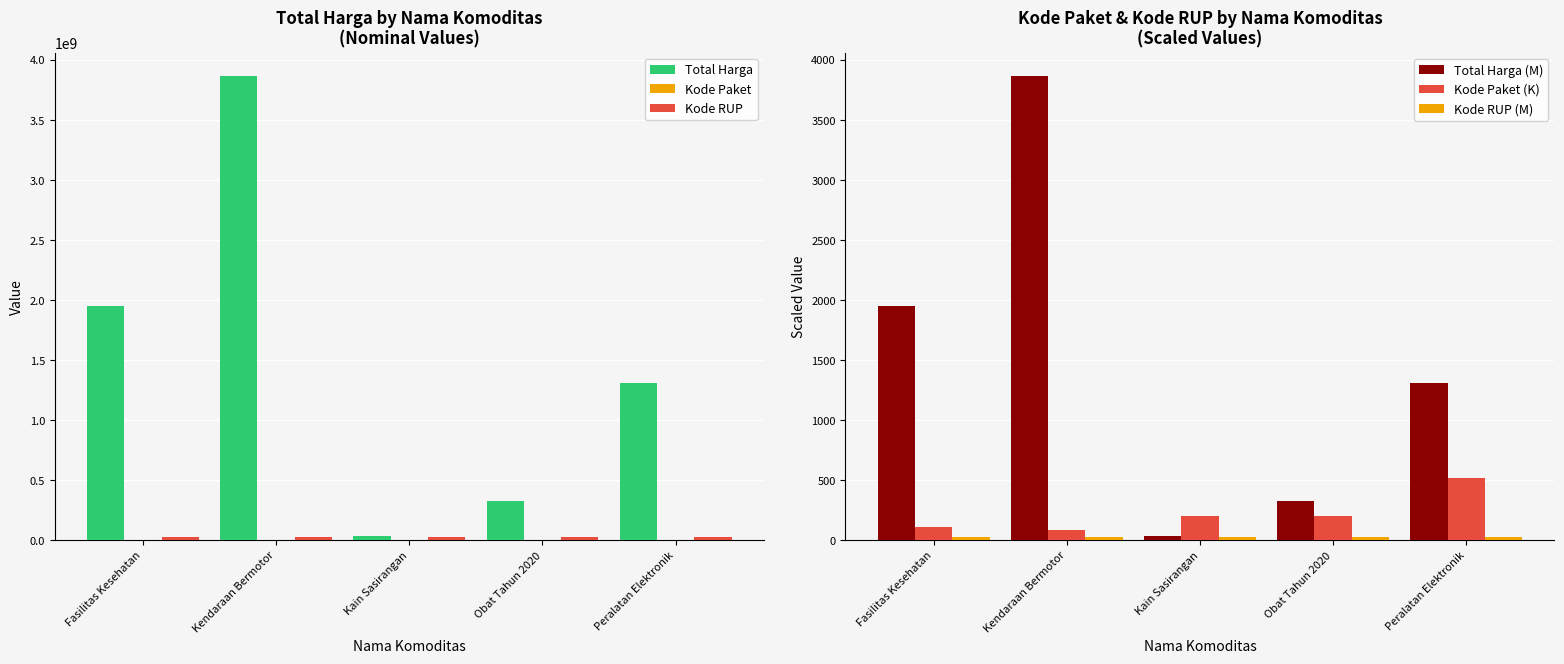

The value of Kode RUP (M) at Kendaraan Bermotor is 13.9. True or false?

False